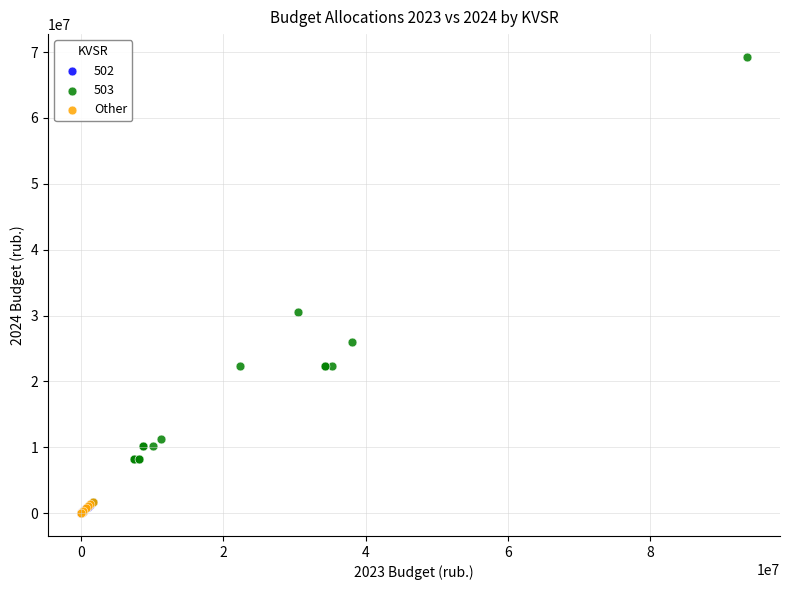

Which series contains the highest Y value?

503